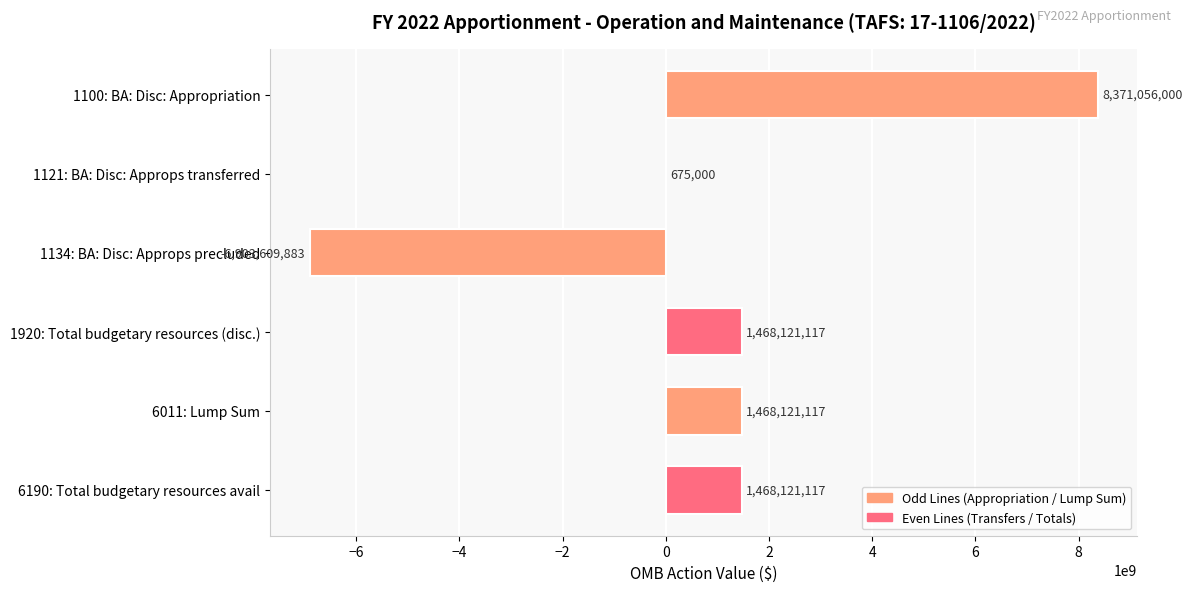

The value at 6190: Total budgetary resources avail is 1468121117. True or false?

True